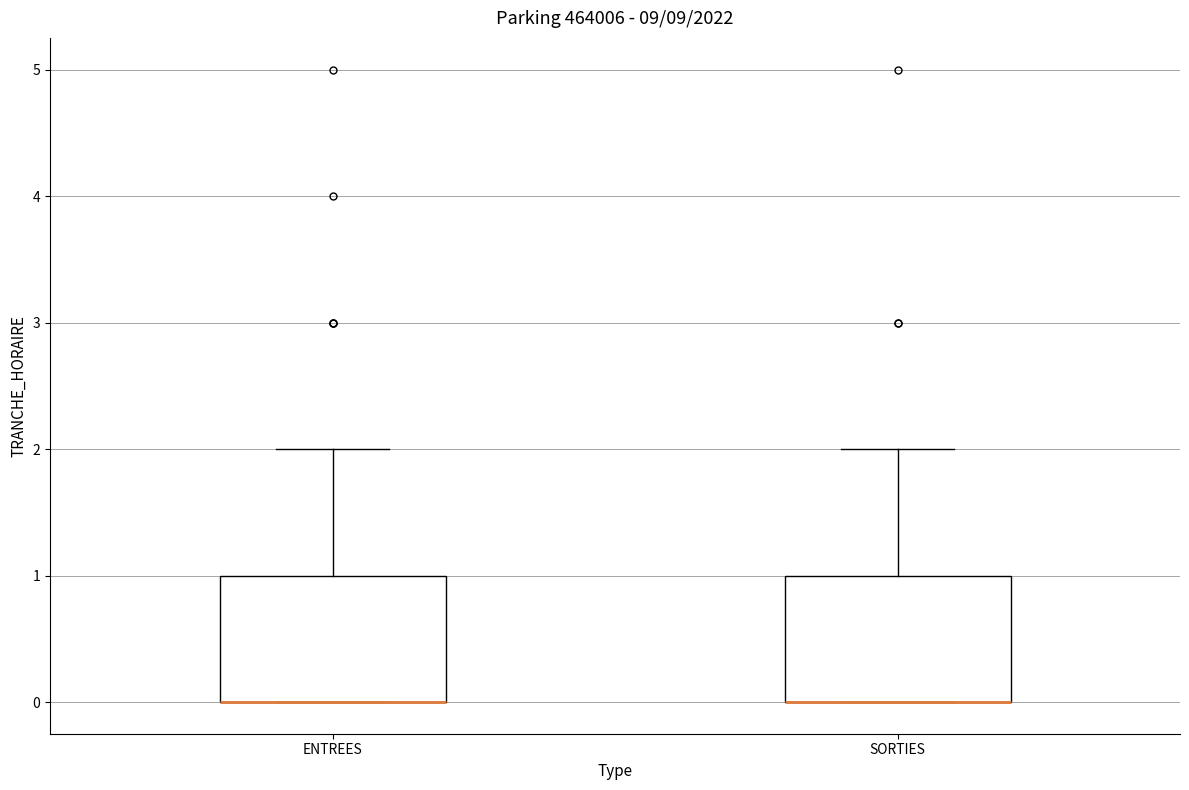

Reading left to right, transcribe this box plot: for each box, give where its median line is, the range the box spans, and where its two whiskers end, as read against the y-axis. The values are not printed on the chart, so give them approximately, as read against the axis.

ENTREES: median 0 (drawn on the box's lower edge), box 0 to 1, whiskers 0 to 2
SORTIES: median 0 (drawn on the box's lower edge), box 0 to 1, whiskers 0 to 2